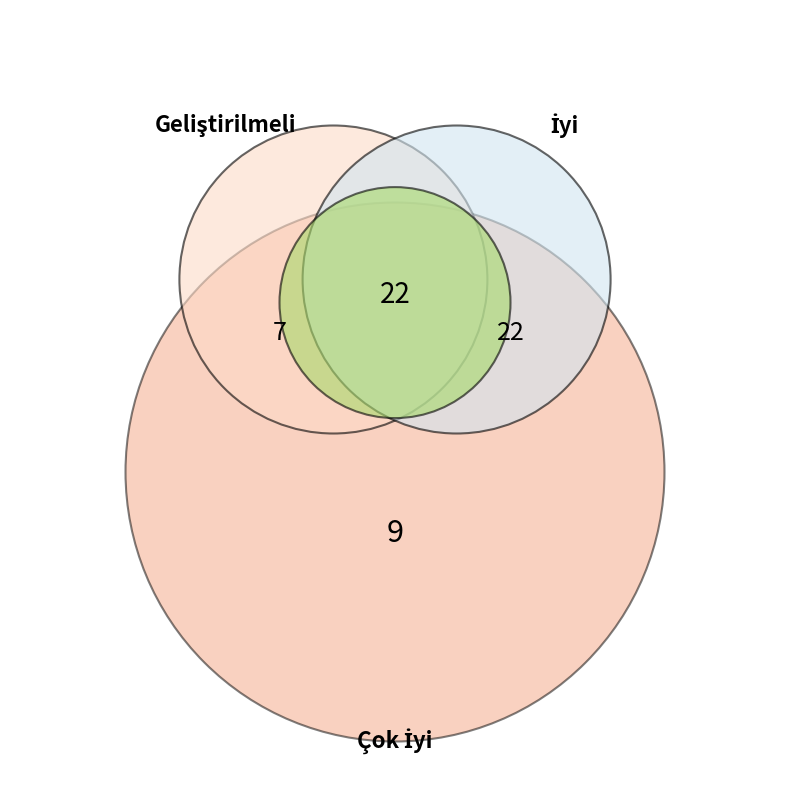

Is the sum of Geliştirilmeli and İyi greater than half?

Yes